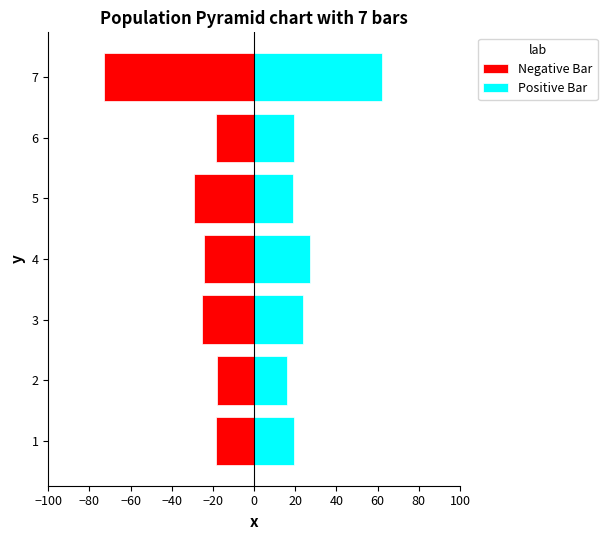

What is the value of the Positive Bar bar at the 3rd from the left?

23.9